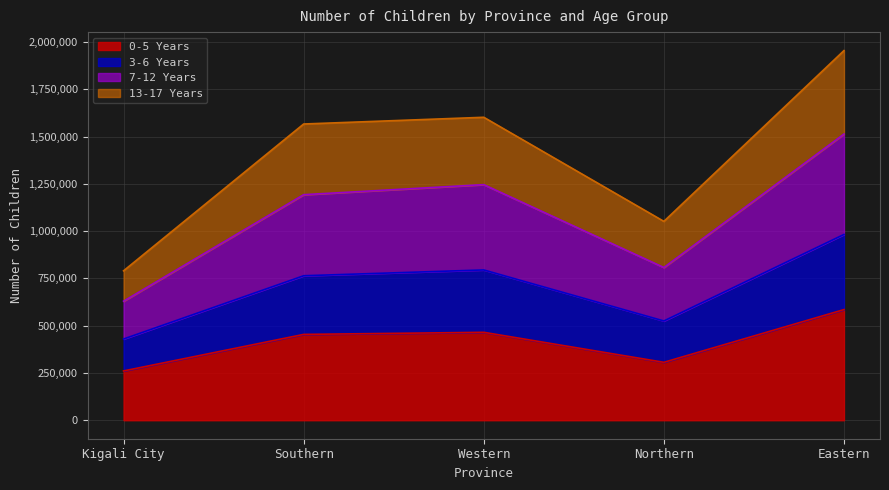

What is the total value across all series at Western?

1602688